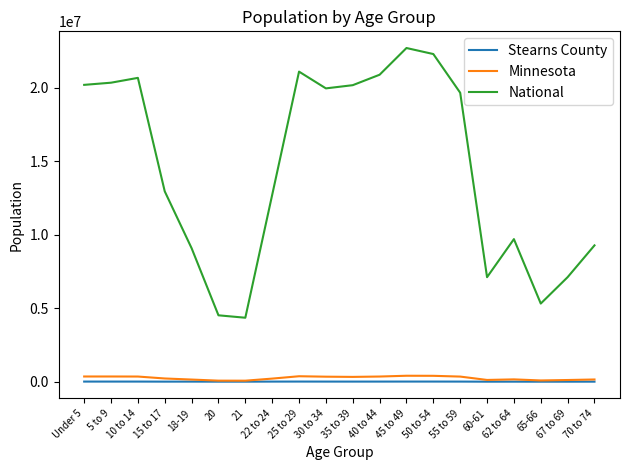

The Stearns County series shows 9066 at 30 to 34. True or false?

True